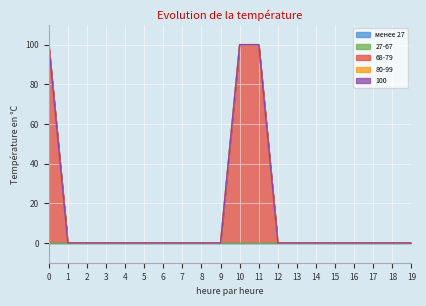

What is the difference between the second highest and minimum values in the 68-79 series?

100